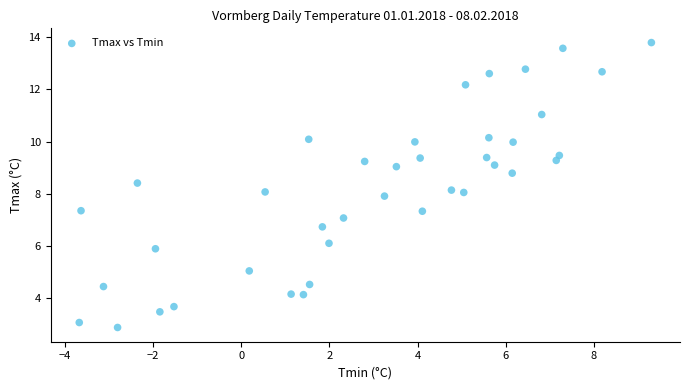

What is the range of Y values (max minus min)?

10.9